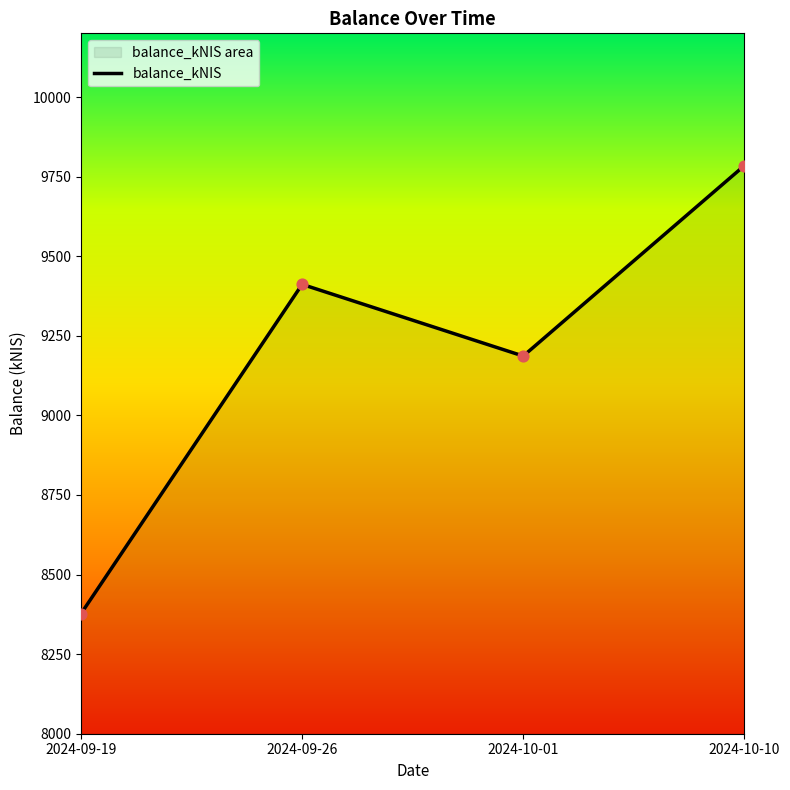

What is the change in value from 2024-09-26 to 2024-10-10?

+372.9